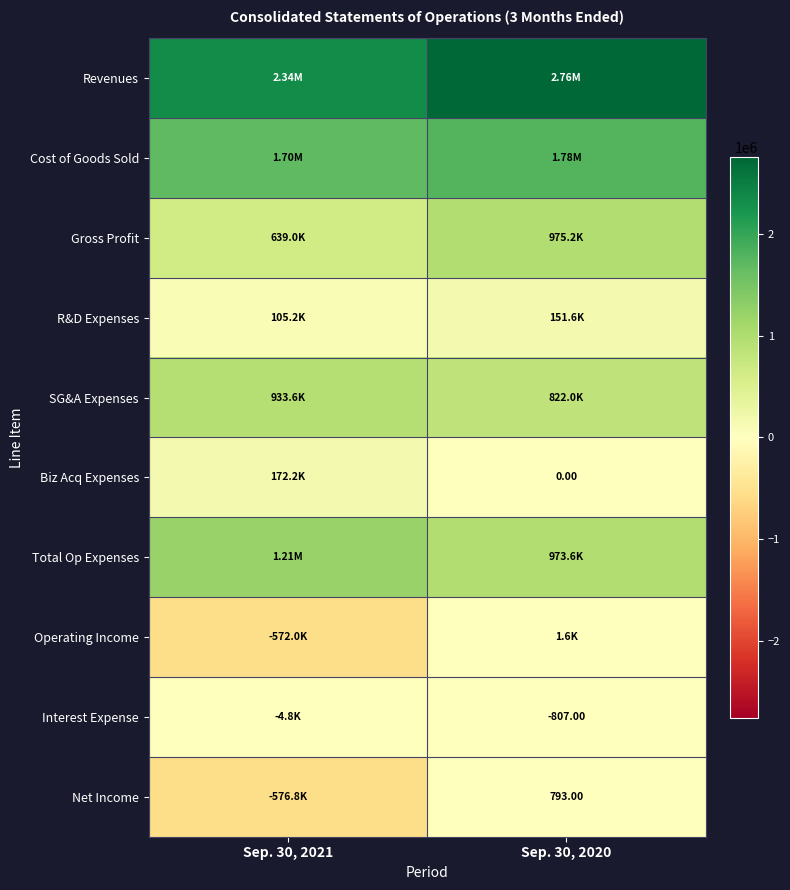

Which series has the largest range (max minus min)?

Net Income